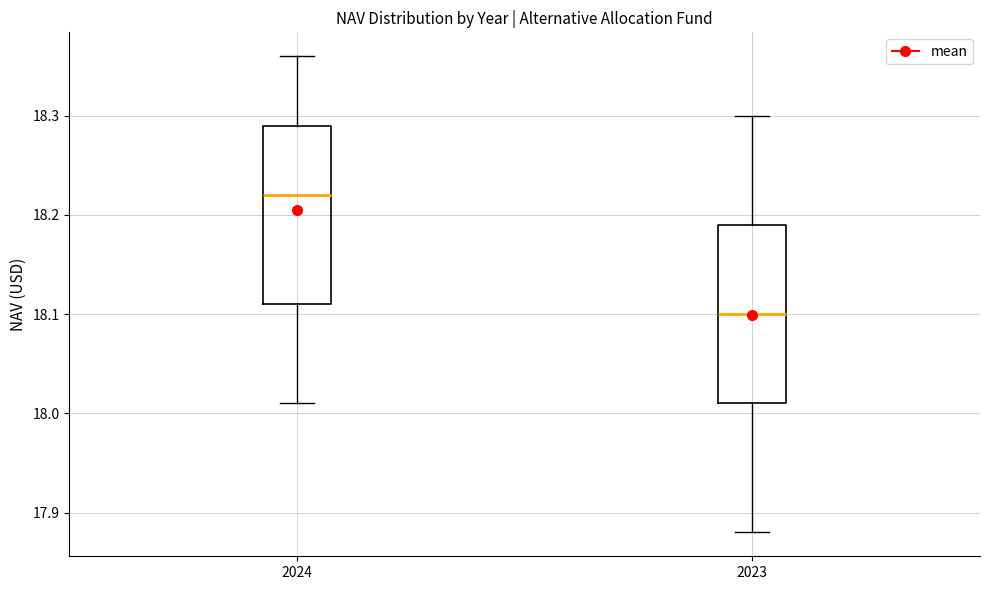

Which box has the lowest median line?

2023